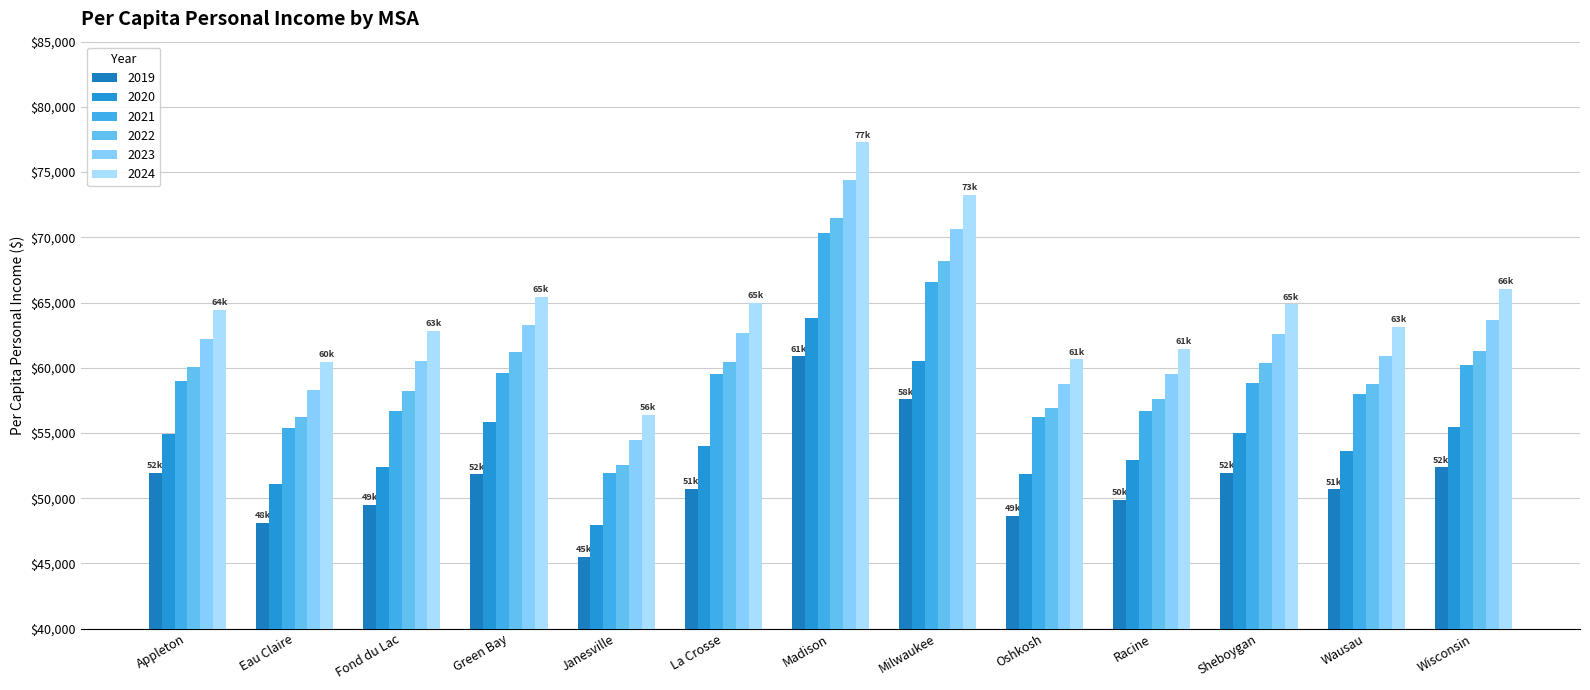

Which series has the widest spread of values?

2024